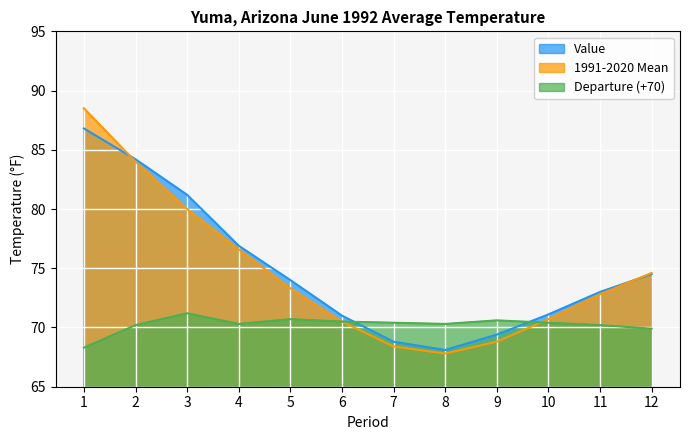

How many values in the 1991-2020 Mean series exceed 73?

6